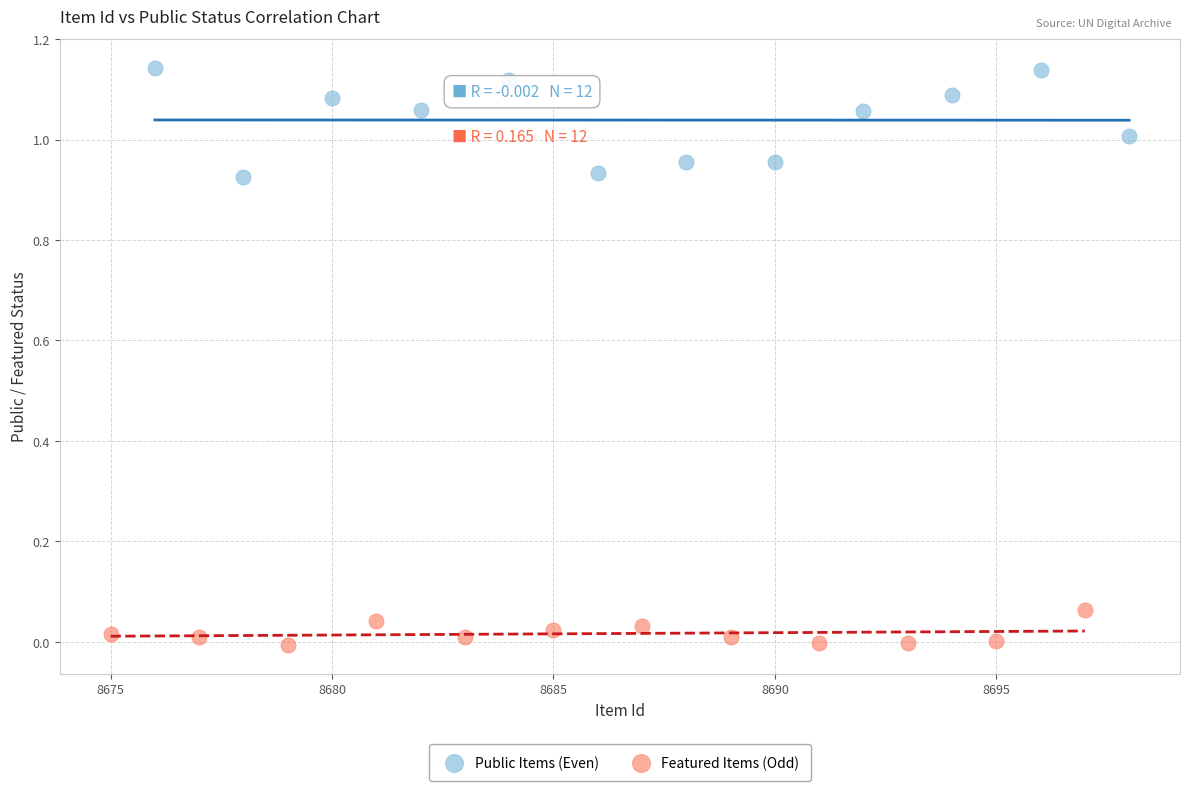

Which series reaches the maximum Y coordinate?

Public Items (Even)